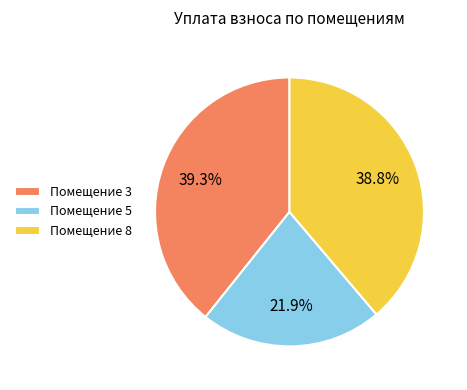

Is there a majority slice in this chart?

No